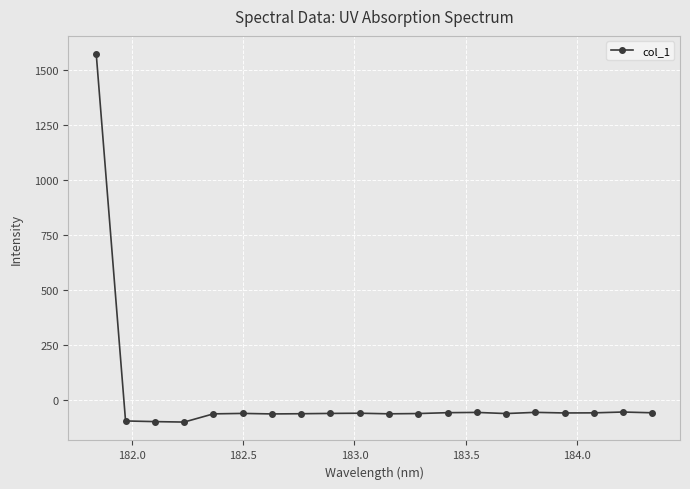

What is the value of the 19th point from the left?

-52.4